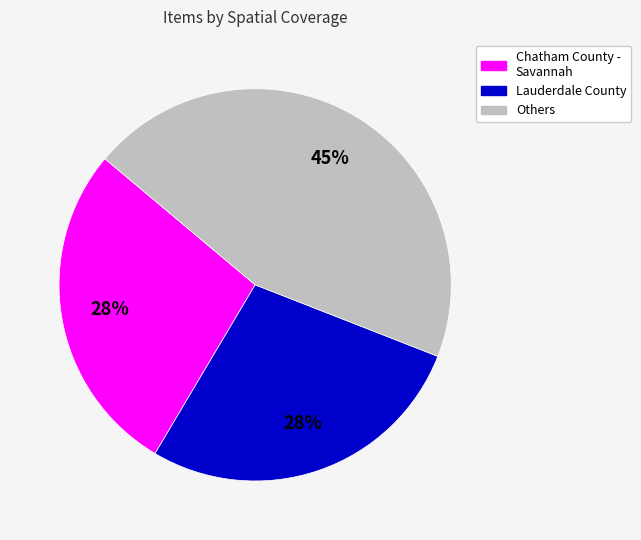

Which has a higher value, Chatham County - Savannah or Others?

Others